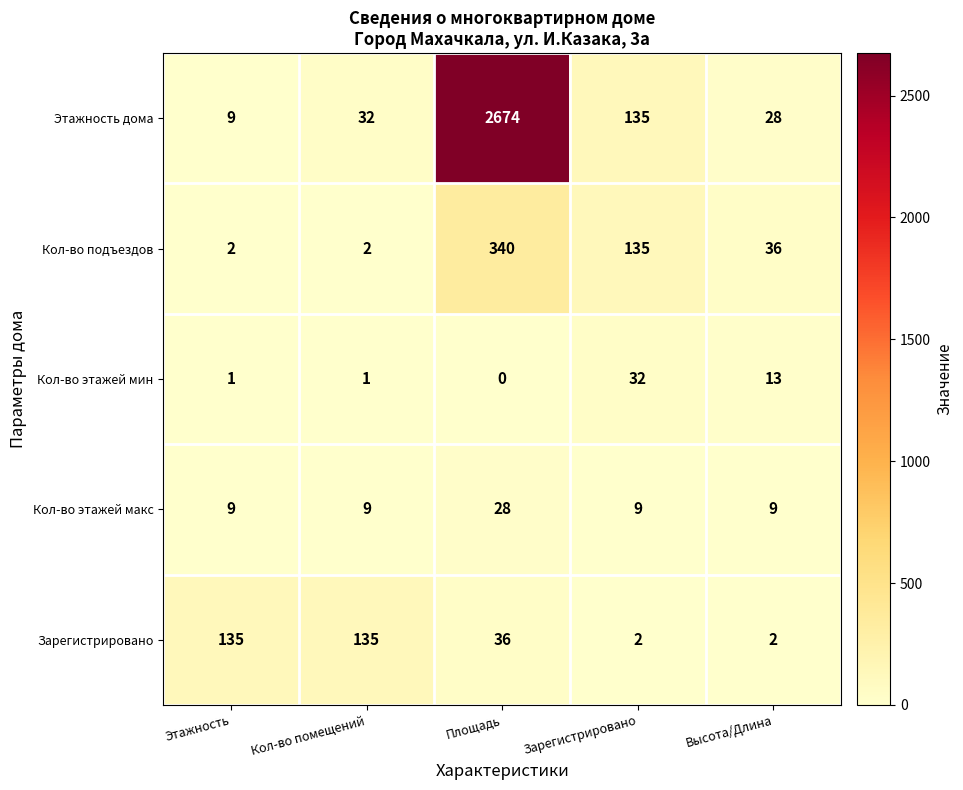

Is the value of Кол-во этажей макс at Зарегистрировано greater than the value of Кол-во подъездов at Зарегистрировано?

No